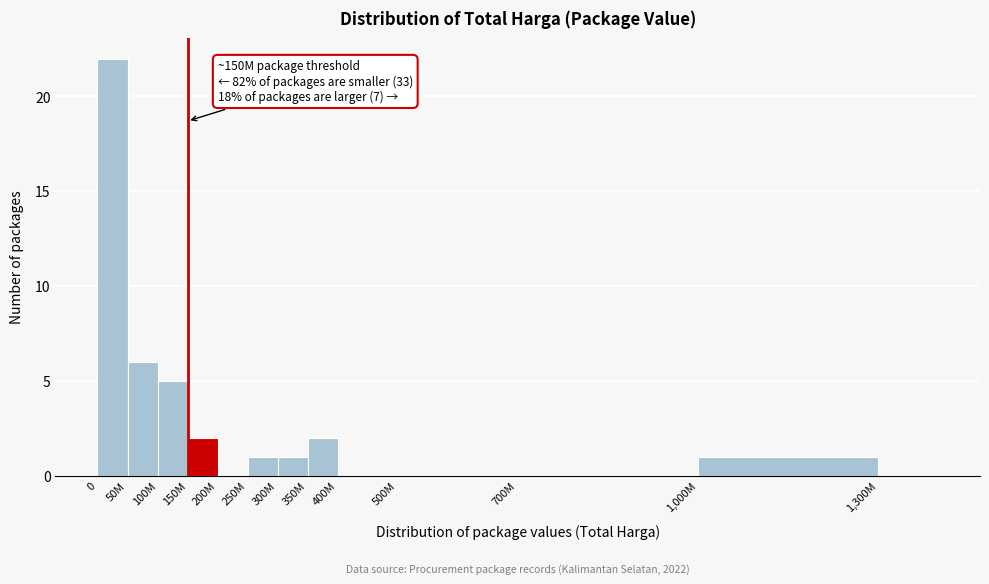

Reading right to left, list all the values displayed in this chart.

1,300M=0	1,000M=1	700M=0	500M=0	400M=0	350M=2	300M=1	250M=1	200M=0	150M=2	100M=5	50M=6	0=22